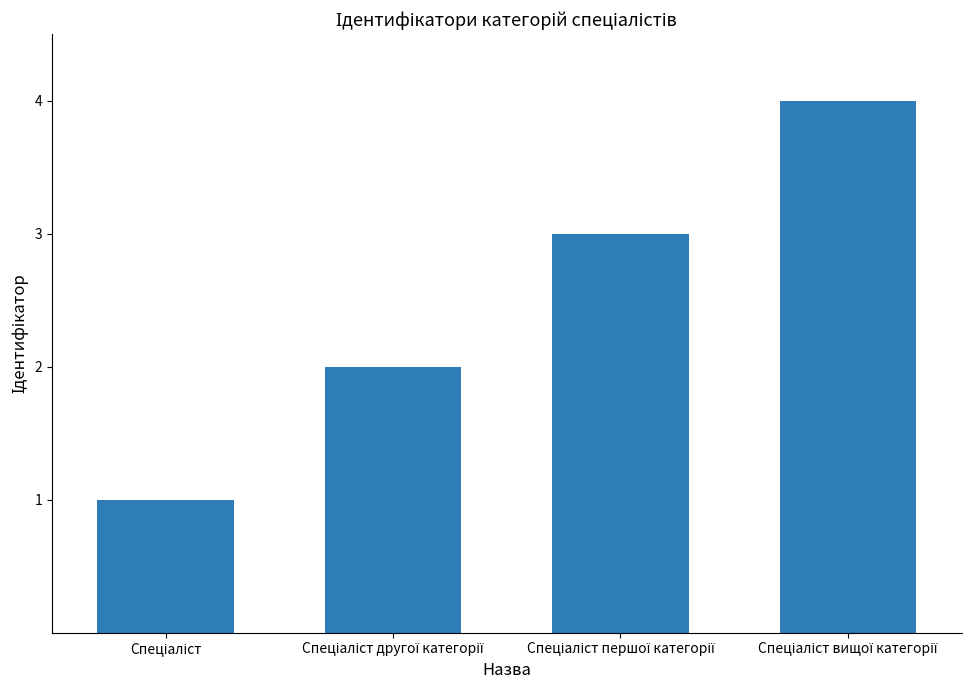

How many data points does each series have?

4